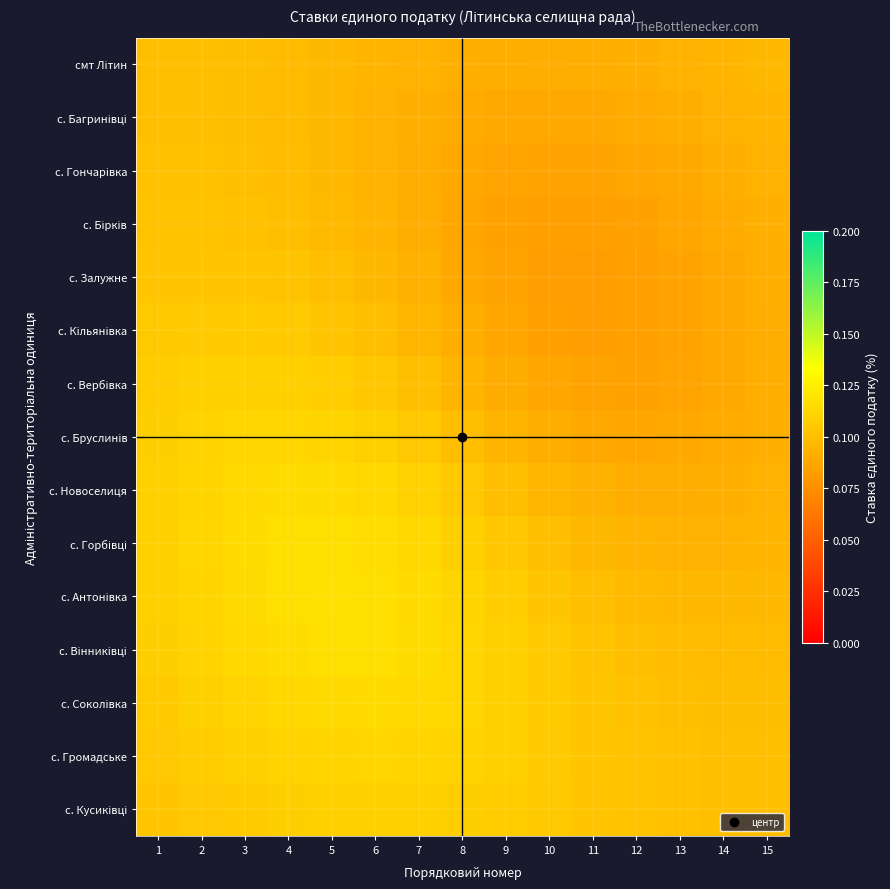

At 11, list the series in order from smallest to largest.

с. Залужне, с. Кільянівка, с. Бірків, с. Вербівка, с. Гончарівка, с. Багринівці, с. Бруслинів, смт Літин, с. Новоселиця, с. Горбівці, с. Антонівка, с. Вінниківці, с. Кусиківці, с. Соколівка, с. Громадське